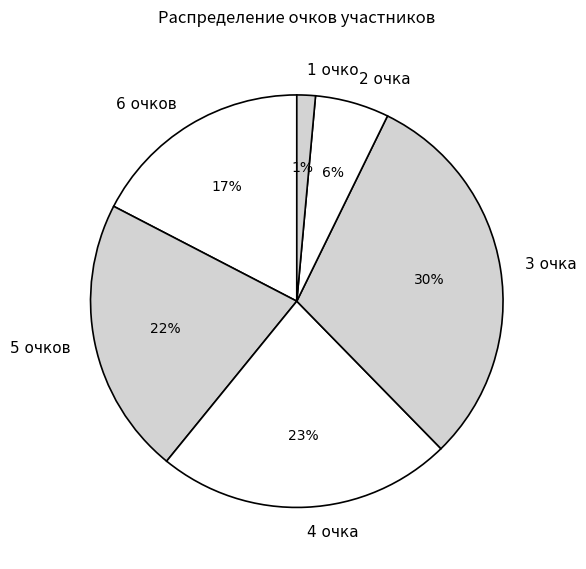

Which slice is the smallest?

1 очко